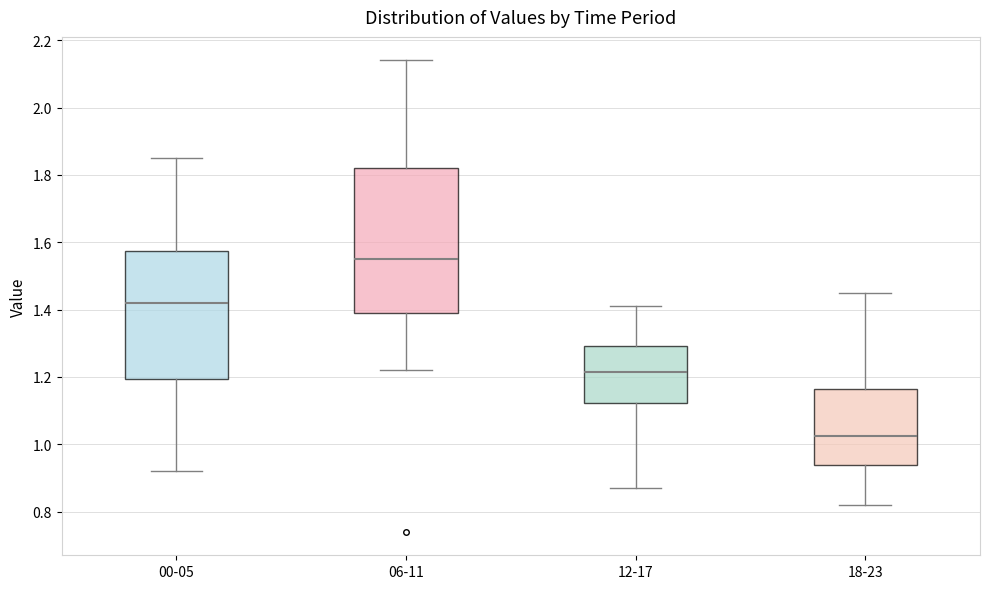

Which box is the tallest, from its lower edge to its upper edge?

06-11